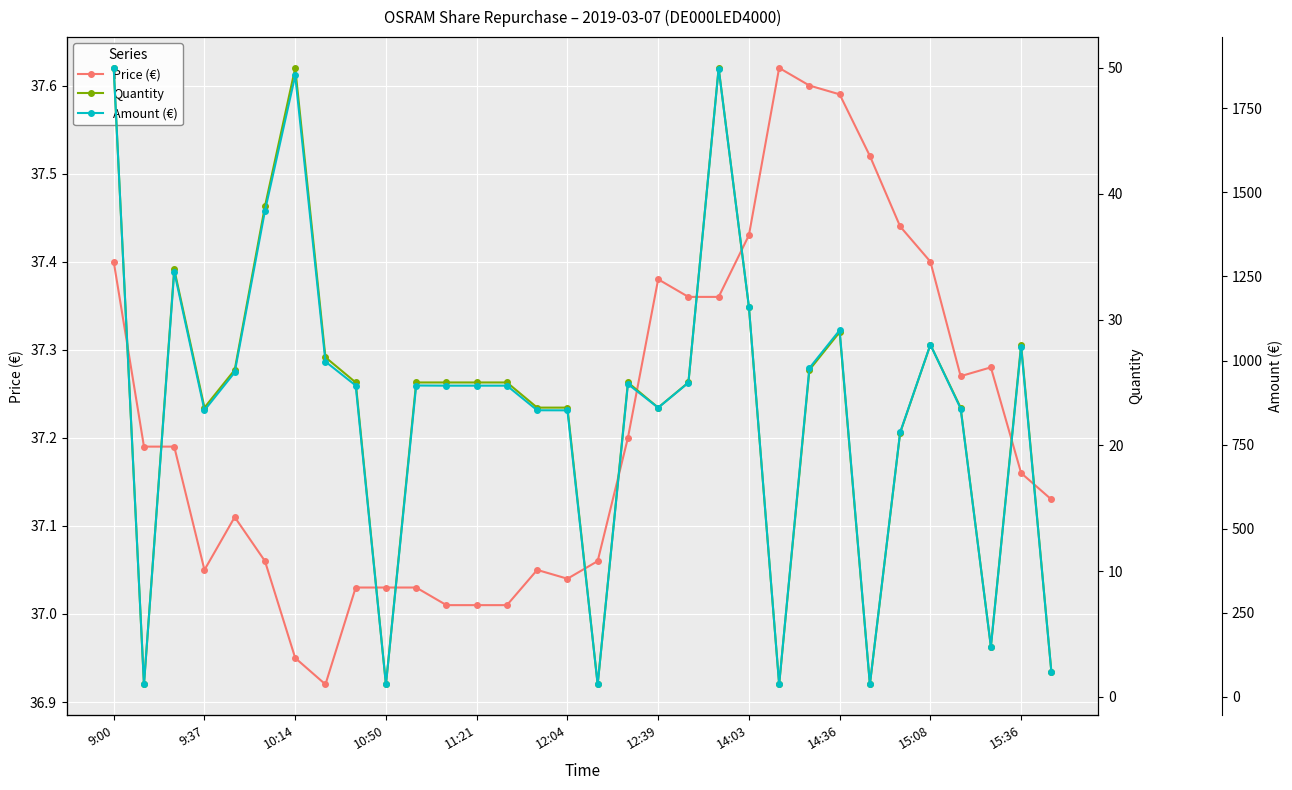

True or false: Amount (€) has a value of 857.2 at 28.

True